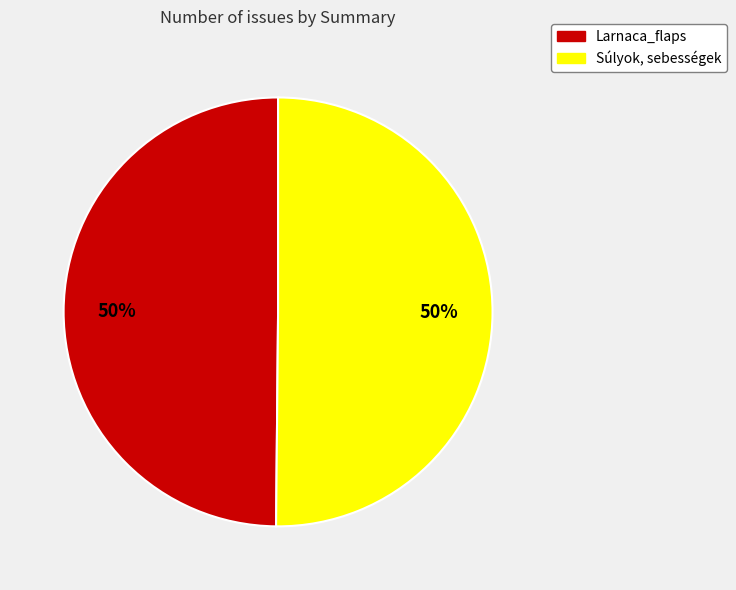

Approximately how many times larger is the value at Súlyok, sebességek compared to Larnaca_flaps?

1.0